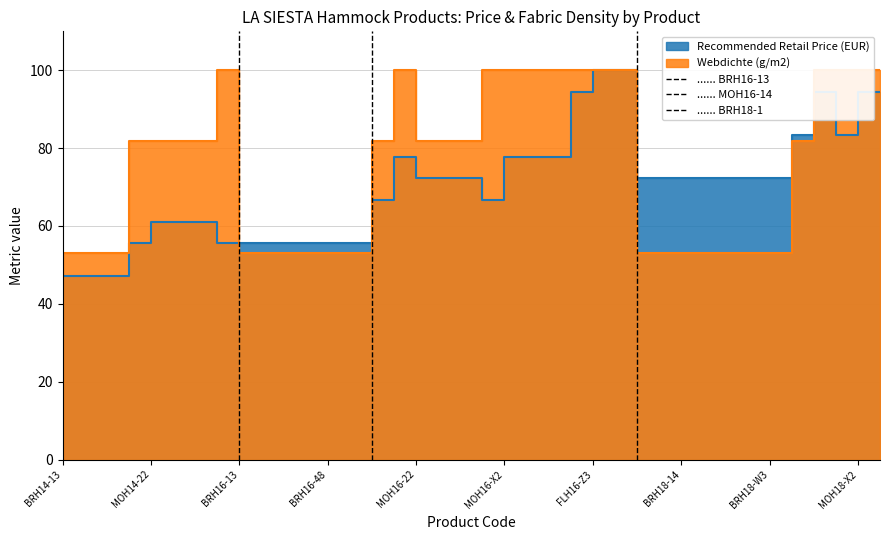

What are all the series names shown in the legend?

Recommended Retail Price (EUR), Webdichte (g/m2)